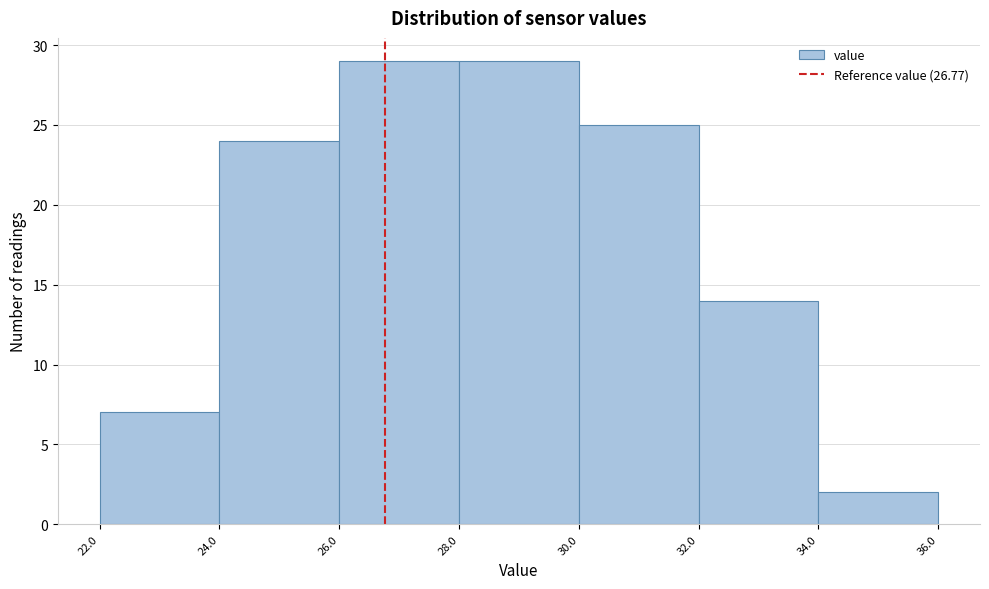

What is the height of the bar covering 30.0 to 32.0 on the x-axis? The values are not printed on the chart, so give them approximately, as read against the axis.

25